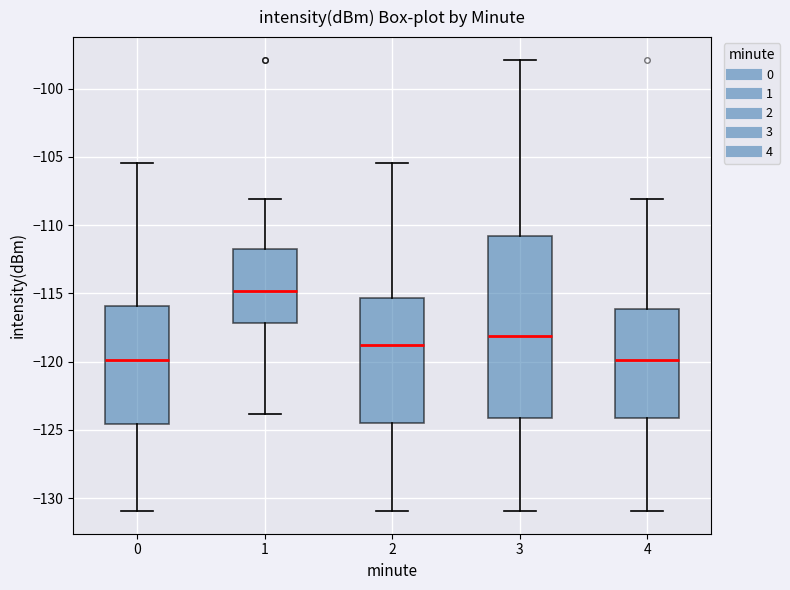

Reading left to right, transcribe this box plot: for each box, give where its median line is, the range the box spans, and where its two whiskers end, as read against the y-axis. The values are not printed on the chart, so give them approximately, as read against the axis.

0: median -120.0, box -124.5 to -116.0, whiskers -131.0 to -105.5
1: median -115.0, box -117.0 to -111.5, whiskers -124.0 to -108.0
2: median -119.0, box -124.5 to -115.5, whiskers -131.0 to -105.5
3: median -118.0, box -124.0 to -111.0, whiskers -131.0 to -98.0
4: median -120.0, box -124.0 to -116.0, whiskers -131.0 to -108.0